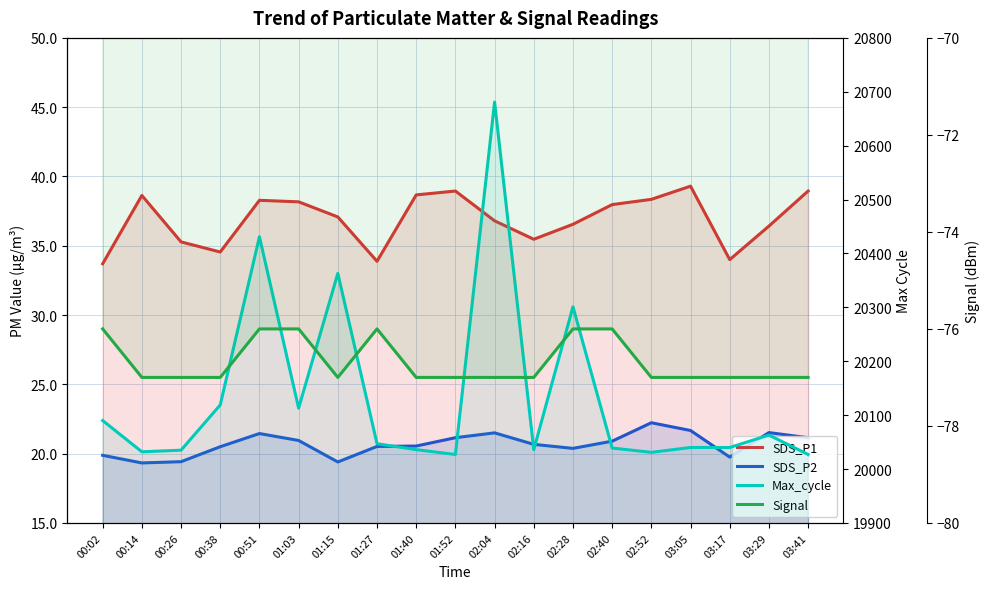

What are all the series names shown in the legend?

SDS_P1, SDS_P2, Max_cycle, Signal